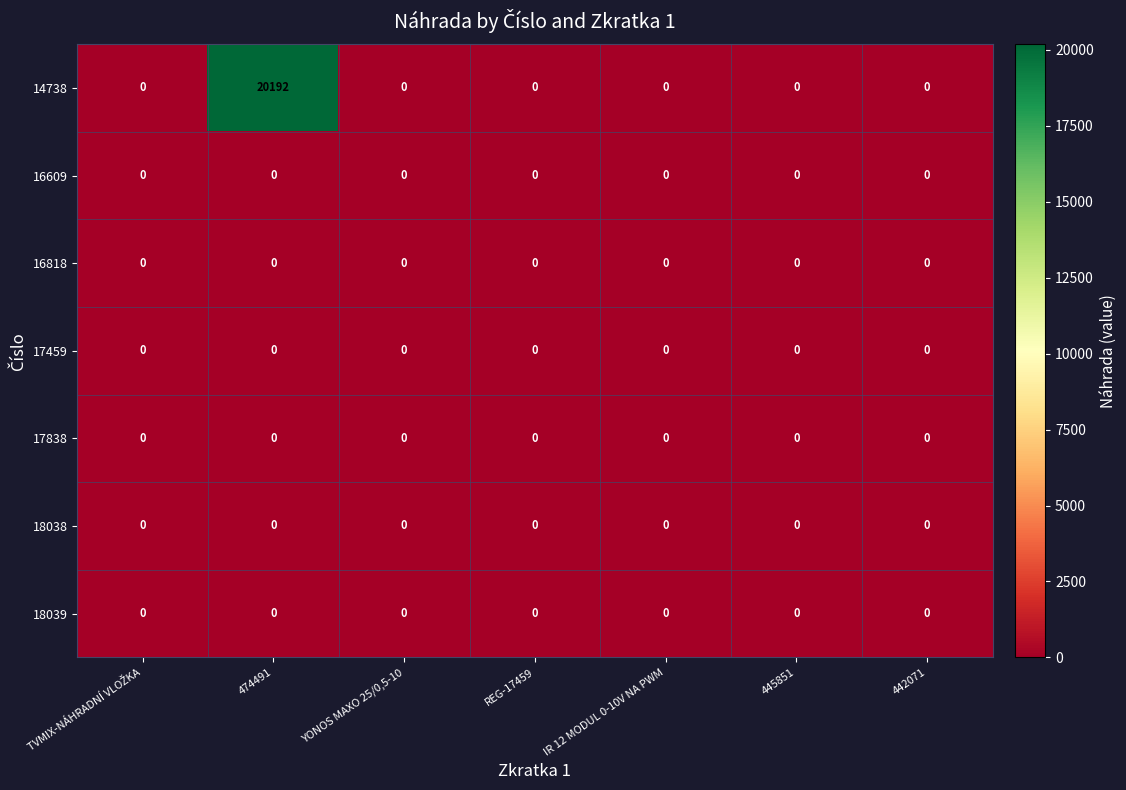

What is the spread (max minus min) of values at 474491?

20192